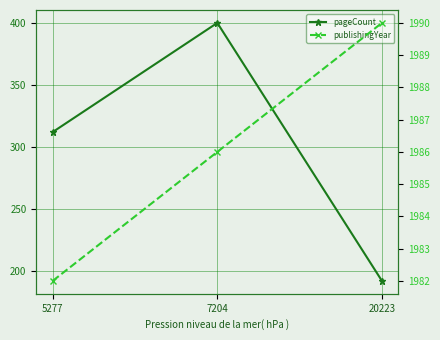

How many series are shown in this chart?

2